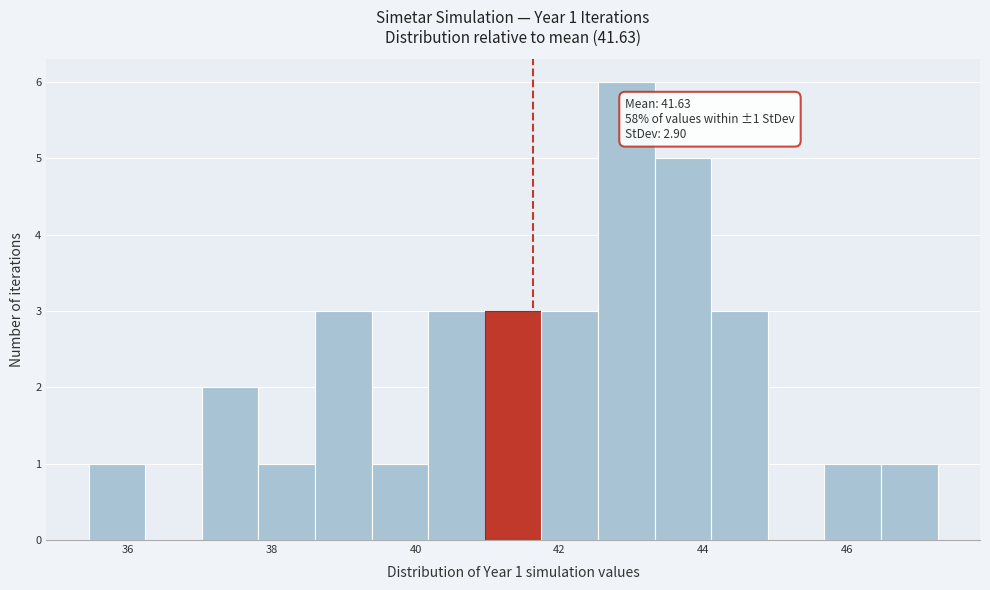

Read against the x-axis, roughly where is the centre of the tallest bar?

43.0